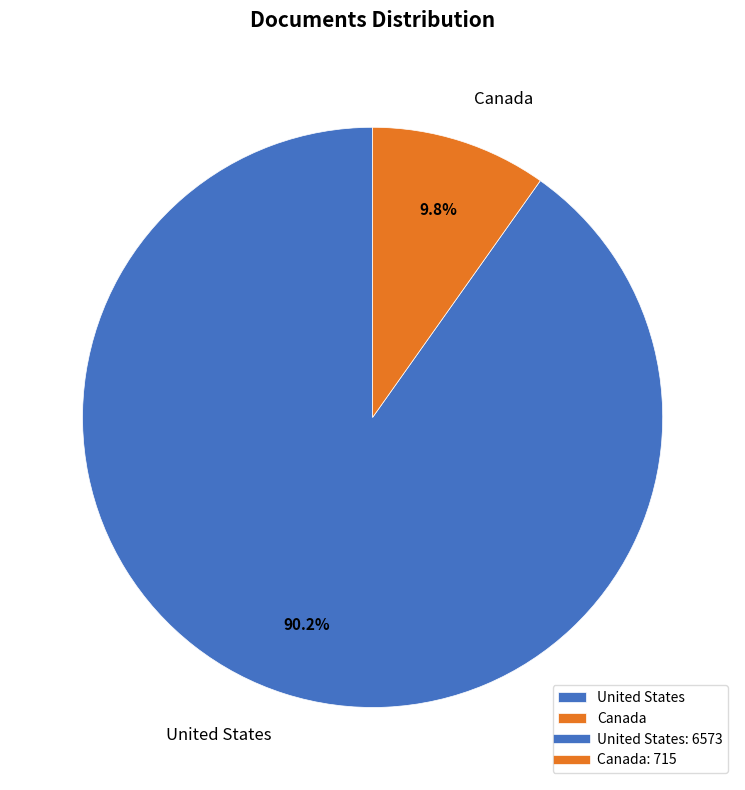

To the nearest percent, what is the difference between the Canada and United States slice percentages?

80%